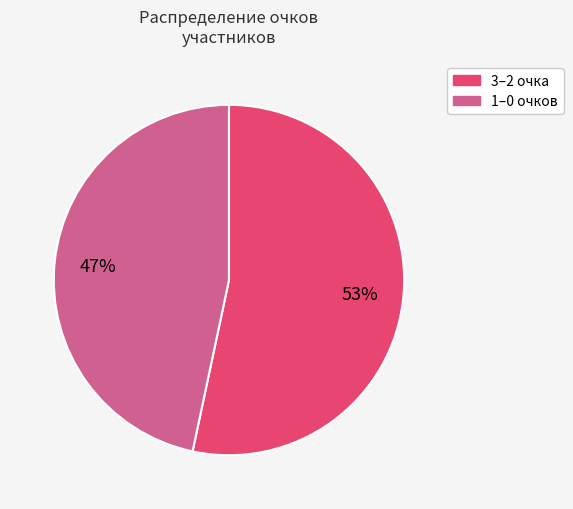

To the nearest percent, what is the average slice percentage?

50%